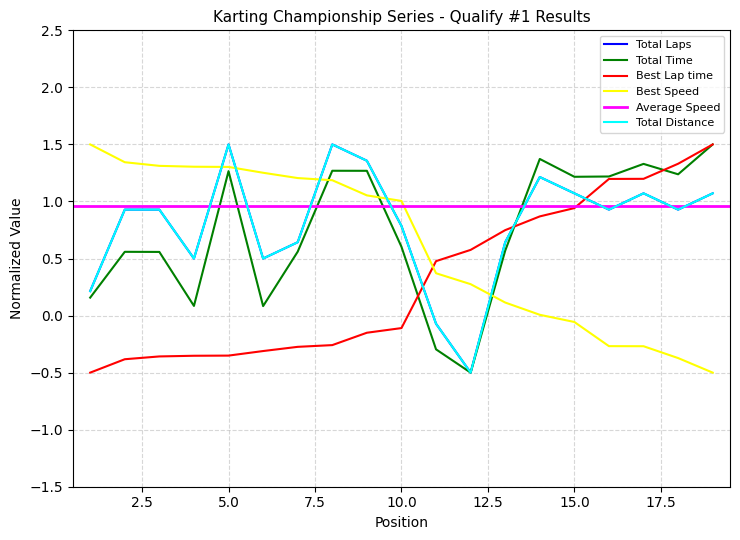

How many data points in Best Speed are above 1?

10